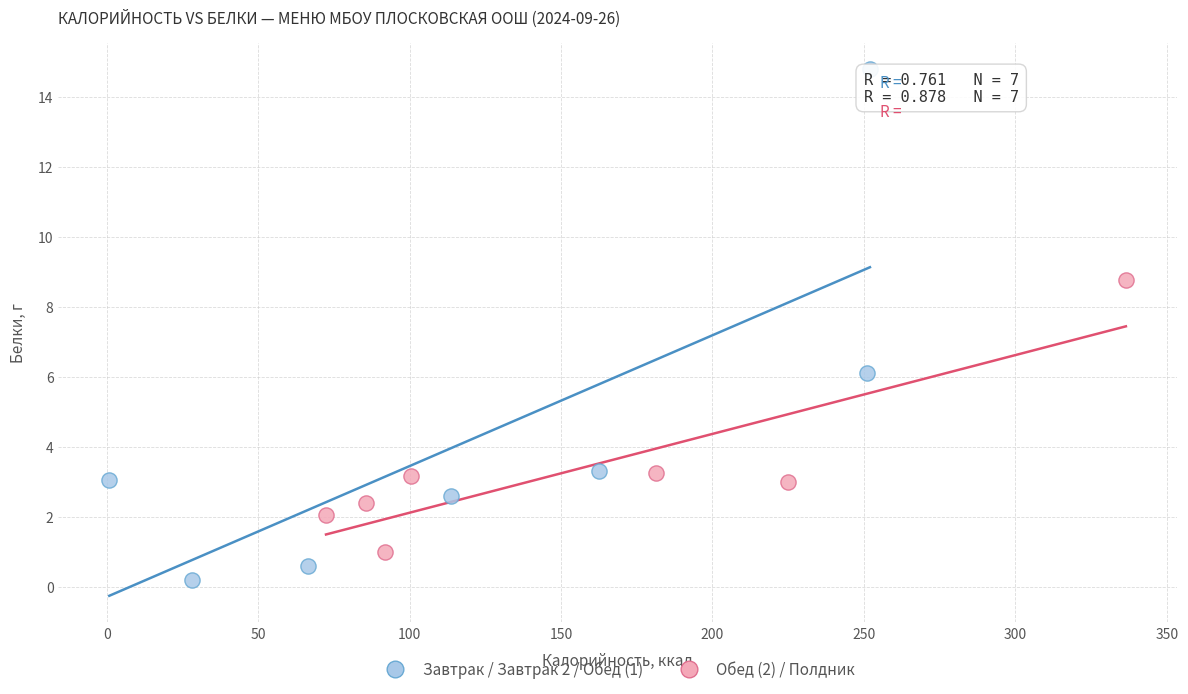

Which series contains the highest Y value?

Завтрак / Завтрак 2 / Обед (1)